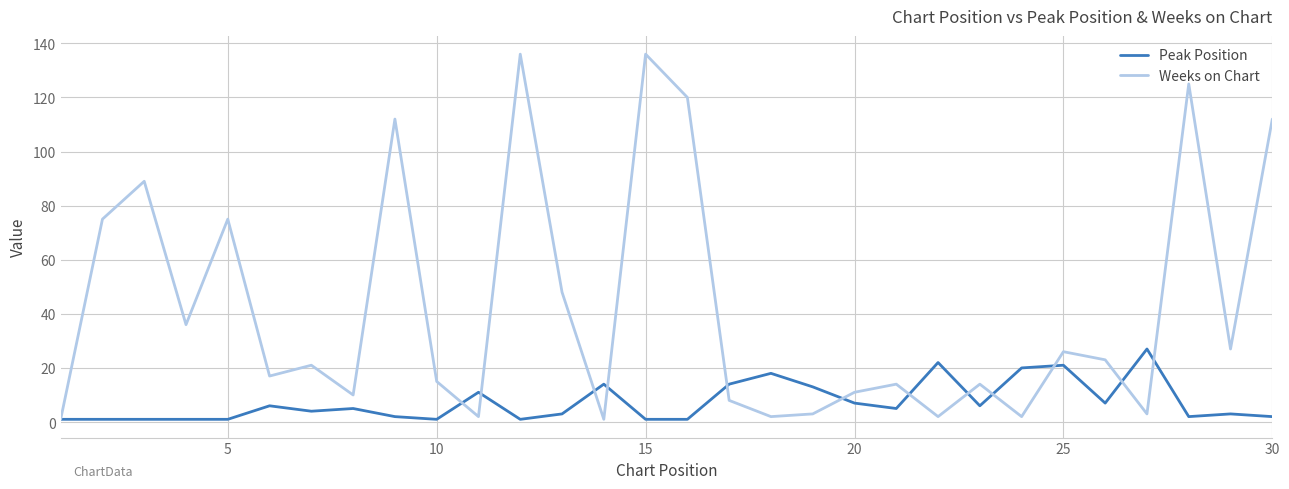

List the series in order of their overall mean, highest first.

Weeks on Chart, Peak Position